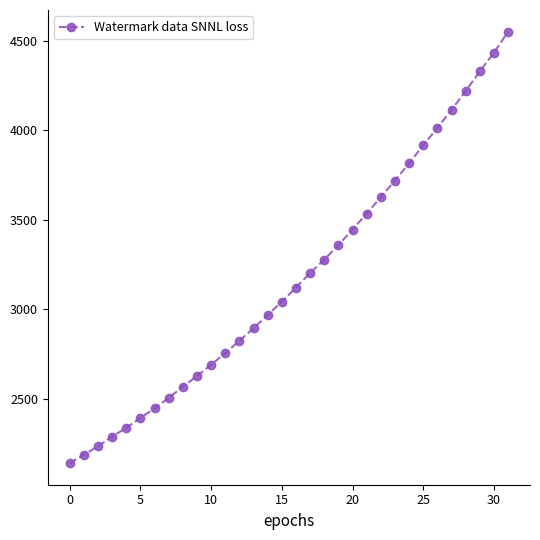

Is this an area chart (filled region under the line)?

No